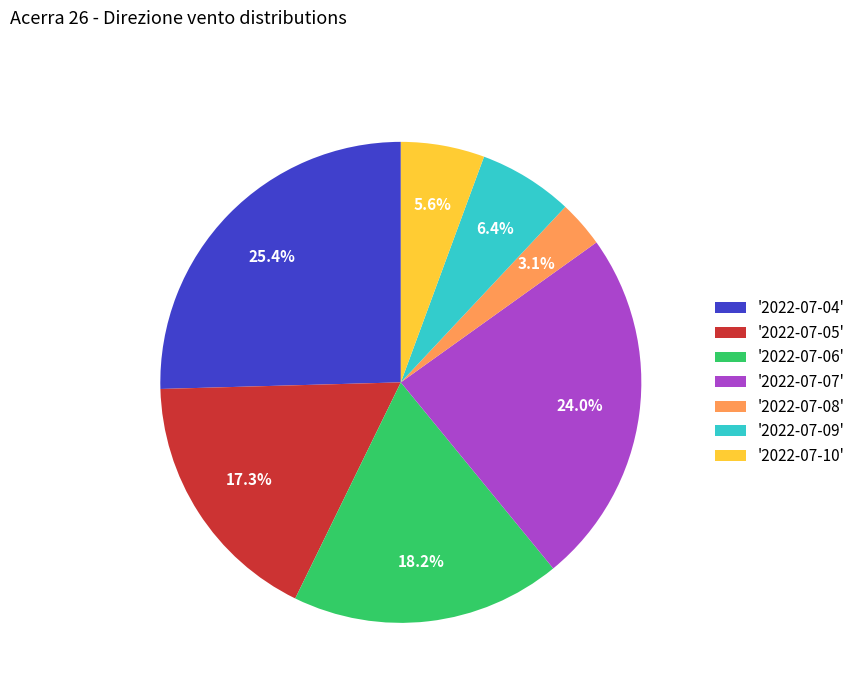

Between '2022-07-09' and '2022-07-07', which is larger?

'2022-07-07'